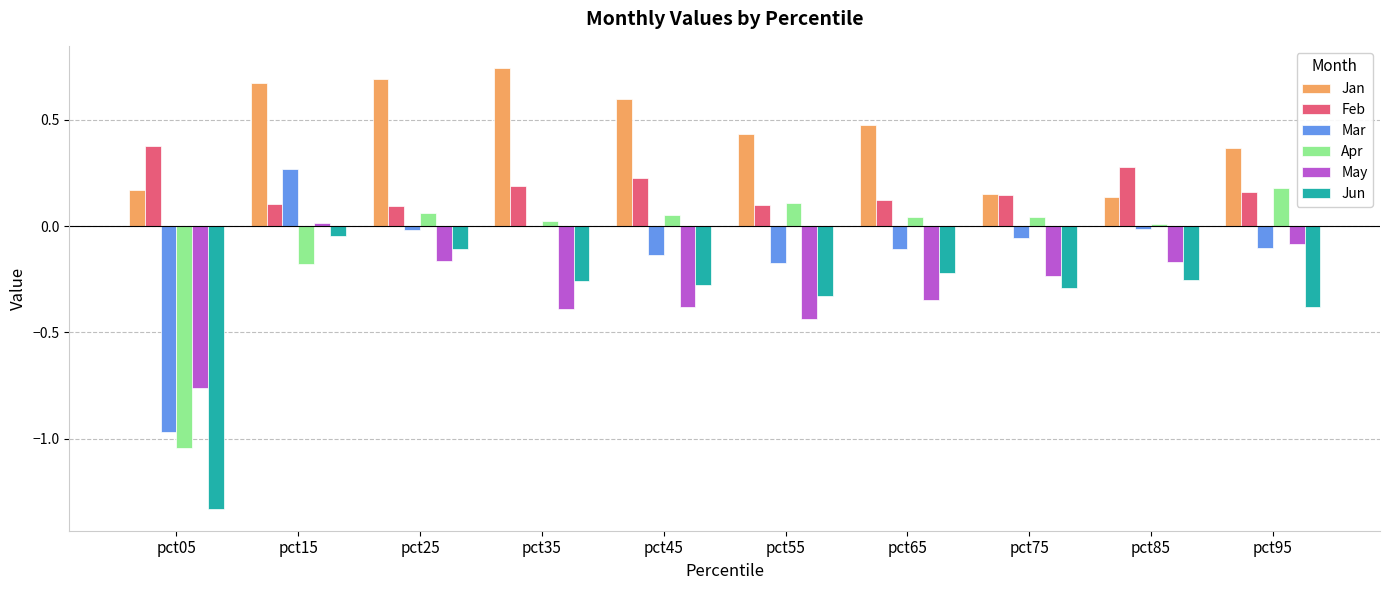

How many groups of bars are there?

10